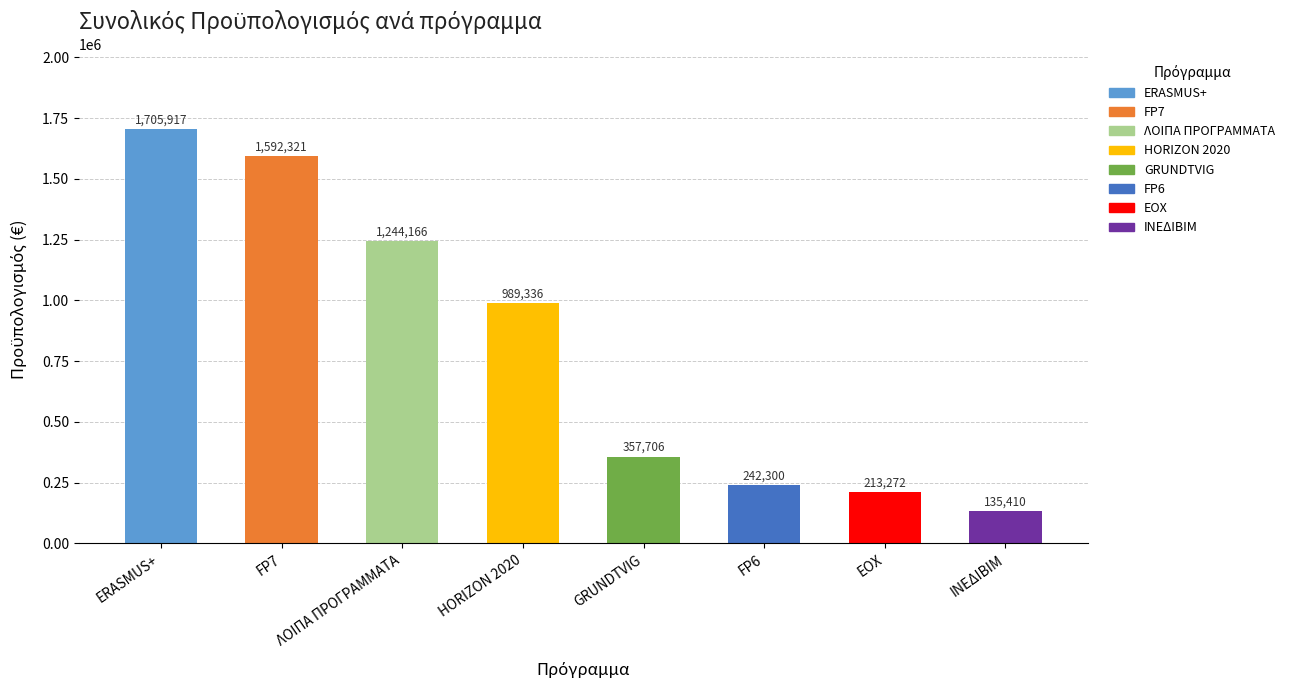

At which category does the chart reach its peak across all series?

ERASMUS+